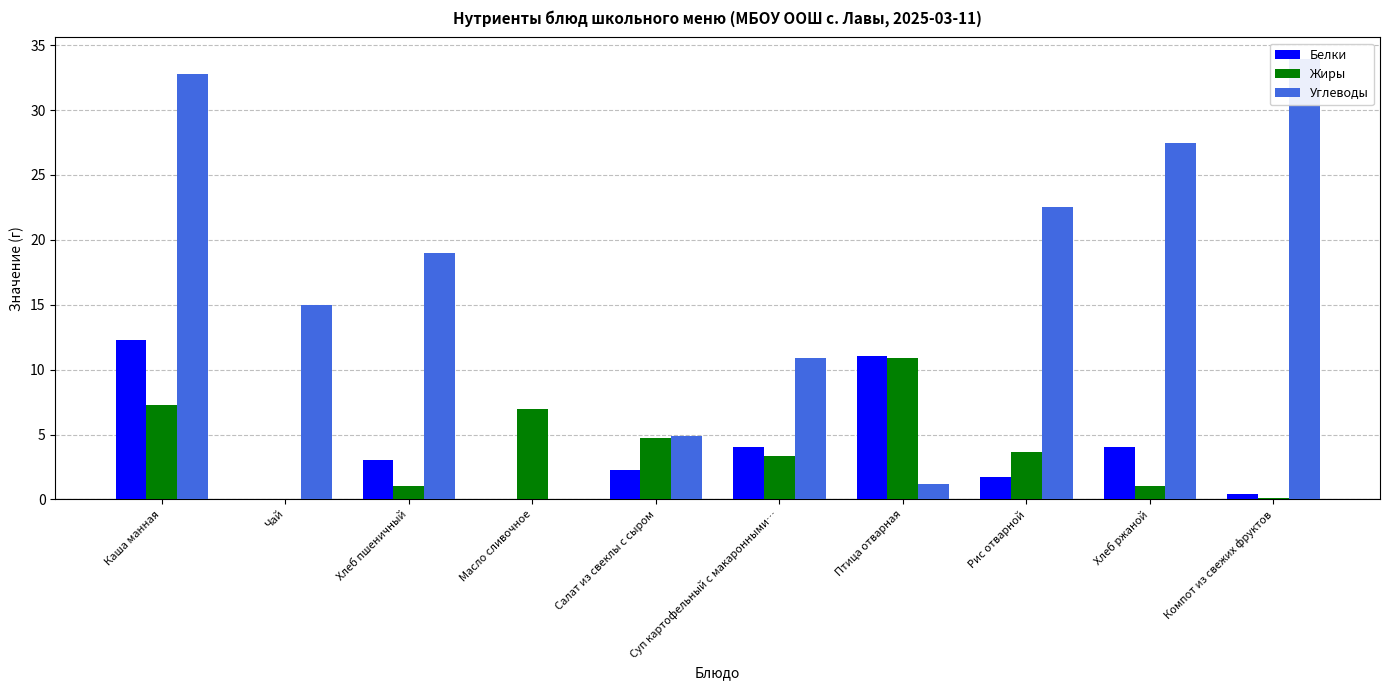

Is the value of Углеводы at Хлеб ржаной greater than the value of Белки at Компот из свежих фруктов?

Yes